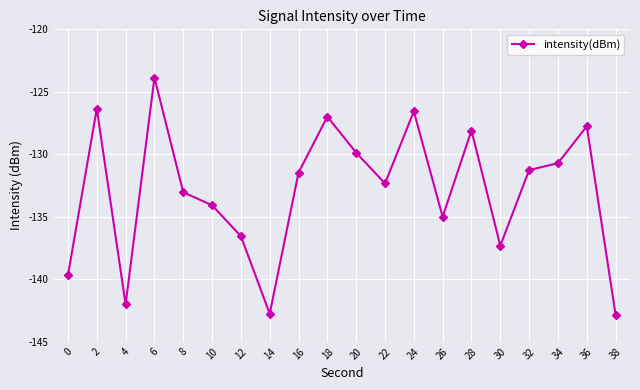

Reading left to right, list all the values displayed in this chart.

0=-139.7	2=-126.3	4=-142.0	6=-123.9	8=-133.0	10=-134.1	12=-136.6	14=-142.8	16=-131.5	18=-127.0	20=-129.9	22=-132.3	24=-126.6	26=-135.0	28=-128.1	30=-137.3	32=-131.3	34=-130.7	36=-127.8	38=-142.8